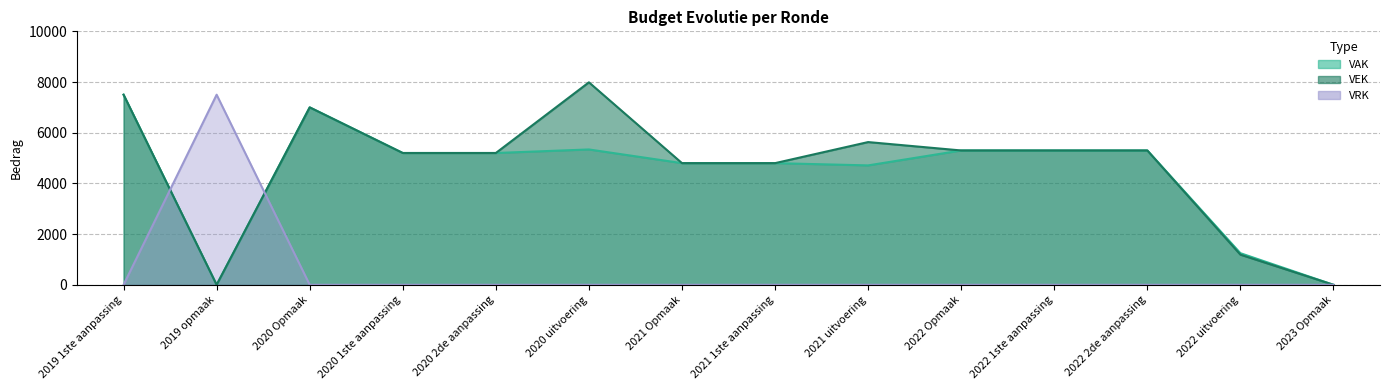

The VAK series shows 1819 at 2021 1ste aanpassing. True or false?

False